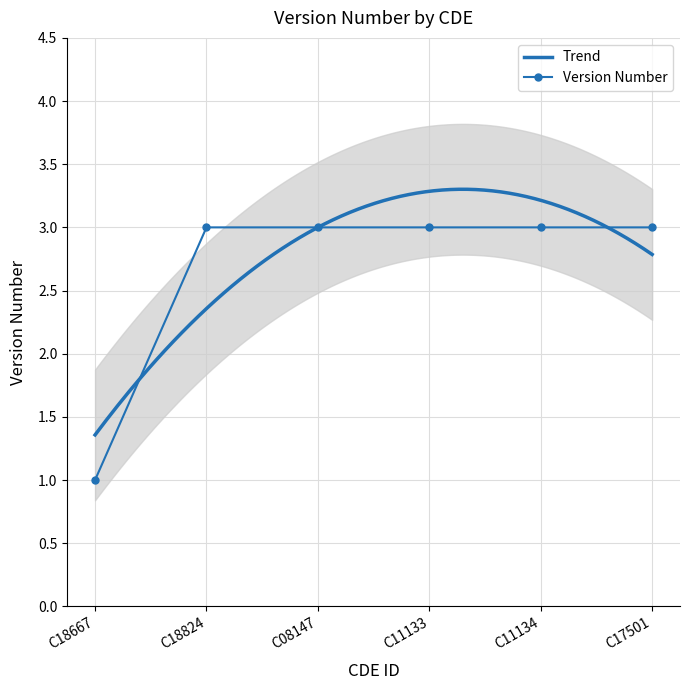

Reading right to left, what are all the values shown in this chart?

3	3	3	3	3	1